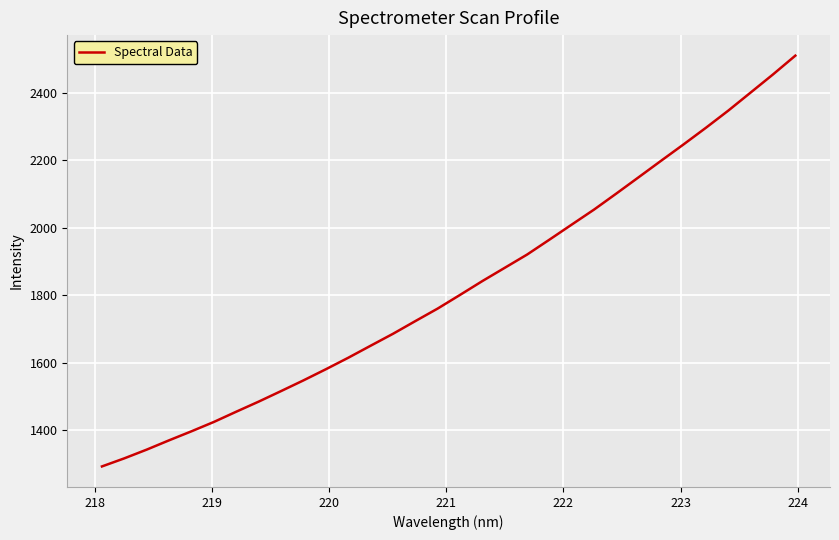

What is the maximum value shown in the chart?

2510.9